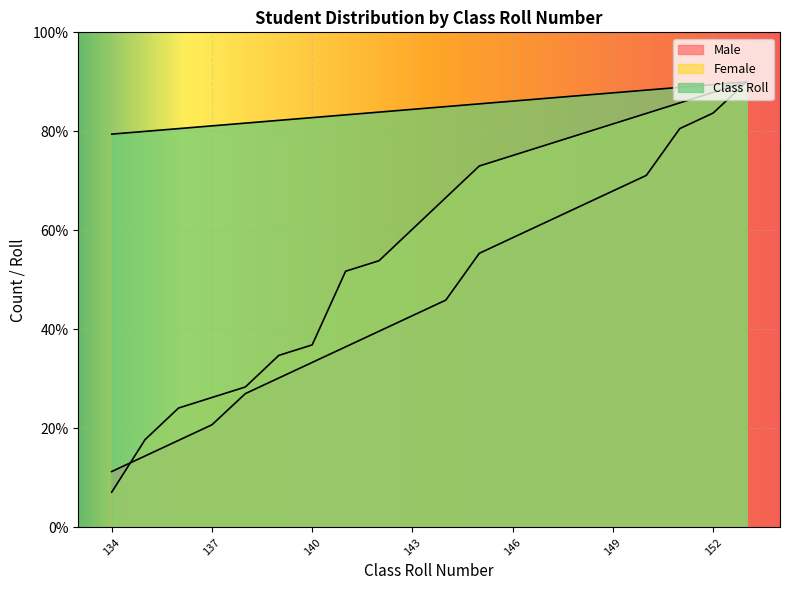

The Class Roll series shows 116.4 at 134. True or false?

False